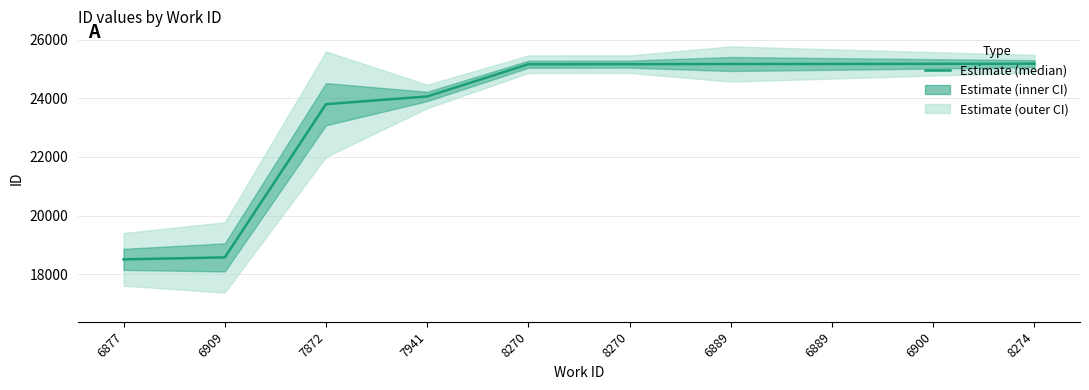

Where is the data nearest to the value 21843?

7872